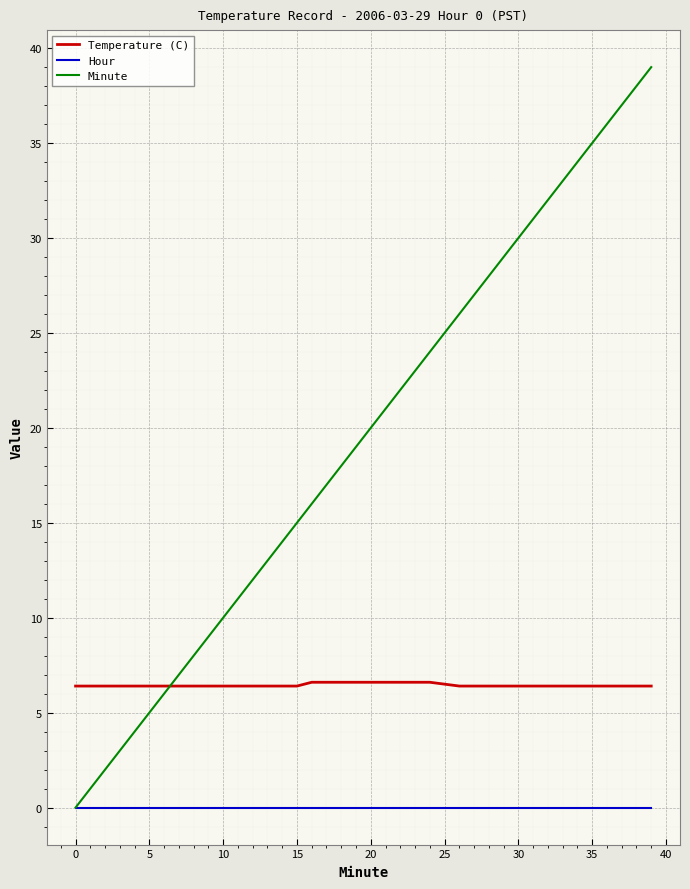

Rank the series by their average value, from highest to lowest.

Minute, Temperature (C), Hour